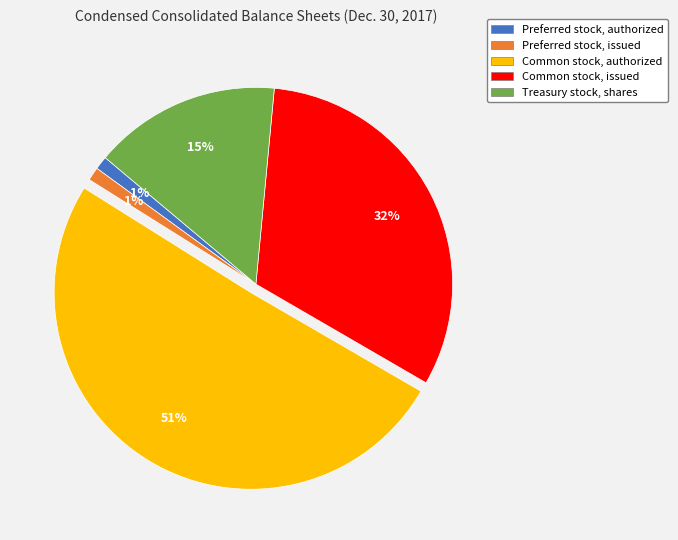

To the nearest percent, what portion does Treasury stock, shares represent?

15%